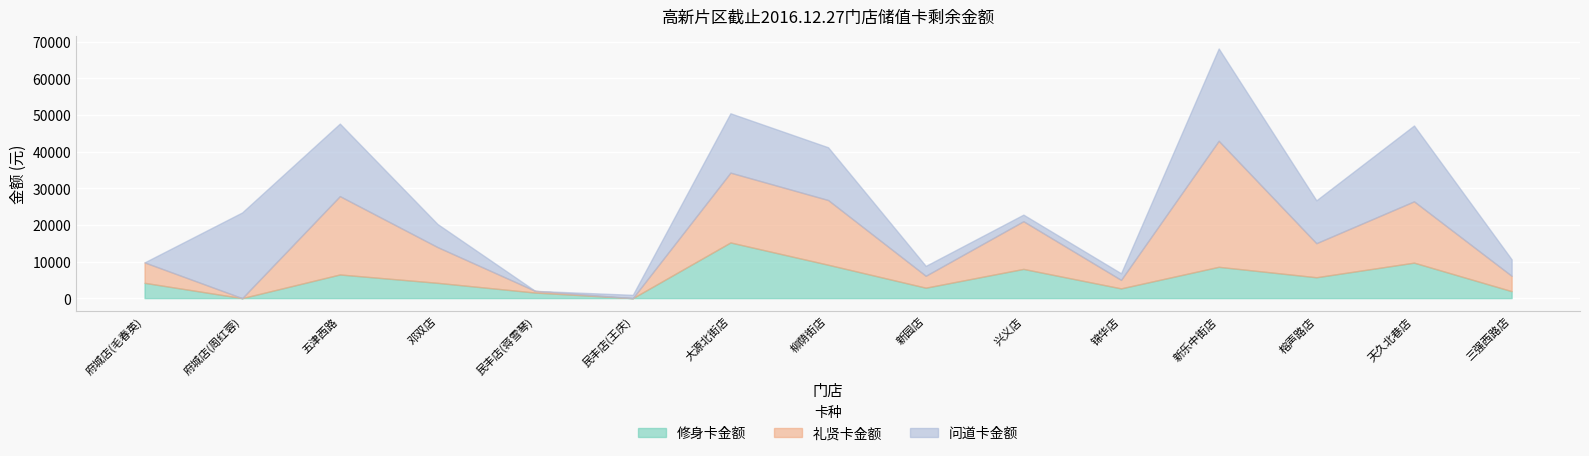

Between which two adjacent categories do 问道卡金额 and 修身卡金额 first intersect?

府城店(毛春英) and 府城店(周红蓉)